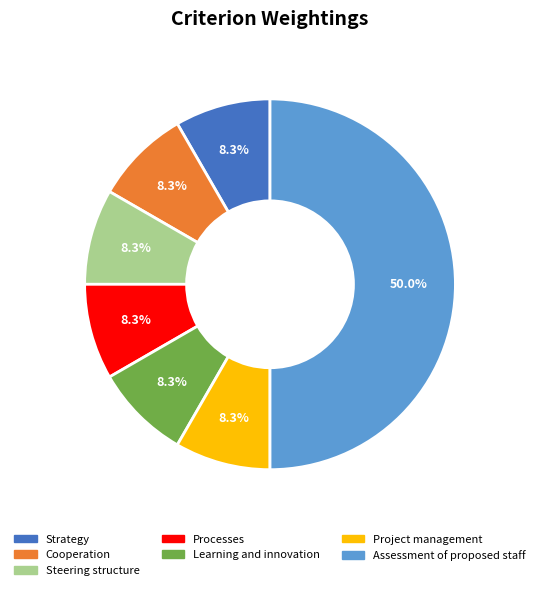

Which has a higher value, Assessment of proposed staff or Strategy?

Assessment of proposed staff